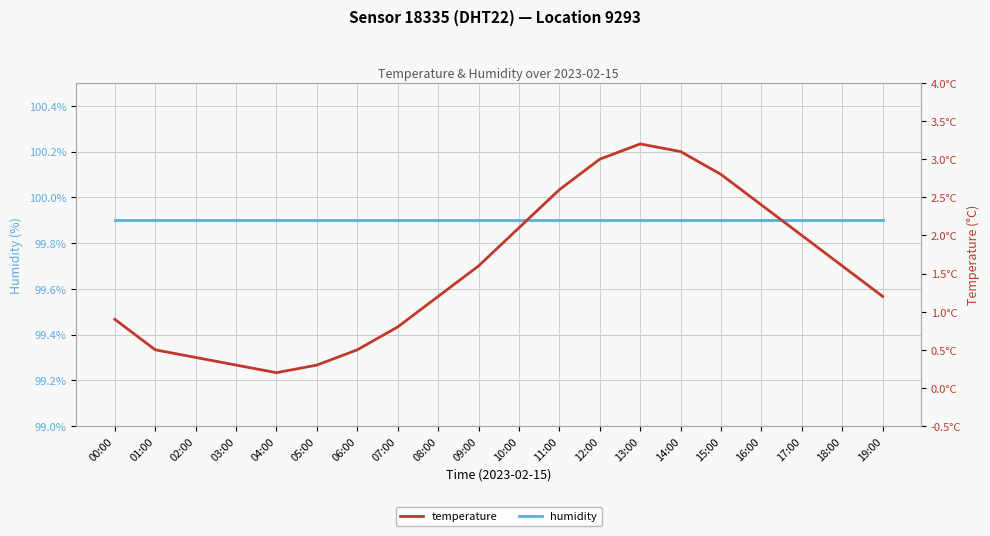

Rank the categories by temperature value from lowest to highest.

04:00, 03:00, 05:00, 02:00, 01:00, 06:00, 07:00, 00:00, 08:00, 19:00, 09:00, 18:00, 17:00, 10:00, 16:00, 11:00, 15:00, 12:00, 14:00, 13:00